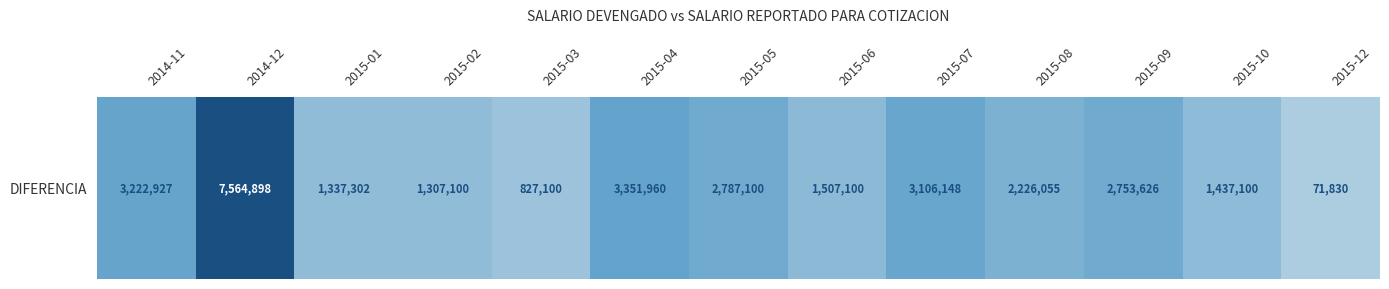

Which has a higher value, 2015-07 or 2015-12?

2015-07